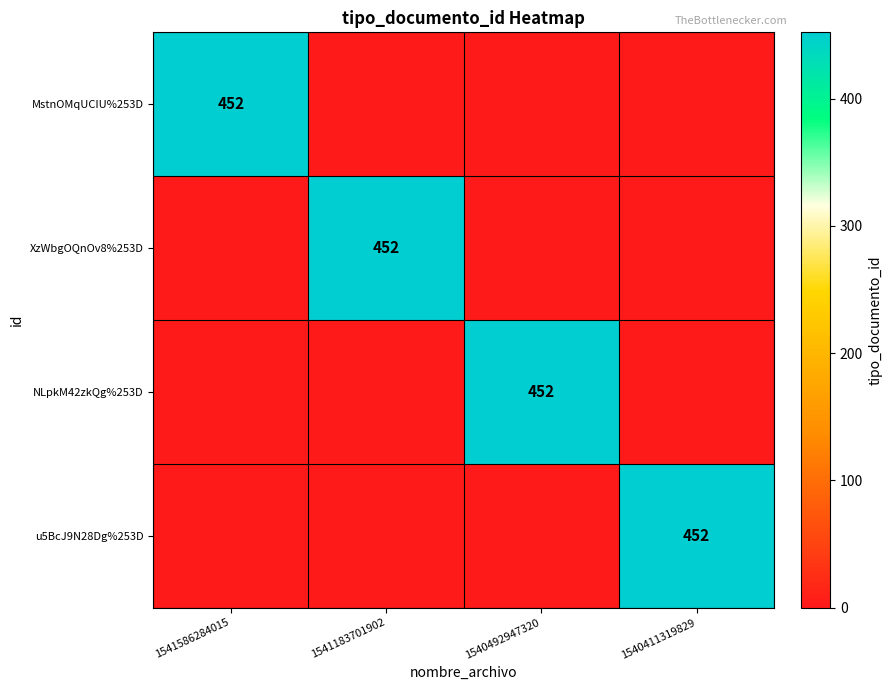

True or false: XzWbgOQnOv8%253D has a value of 97 at 1541183701902.

False